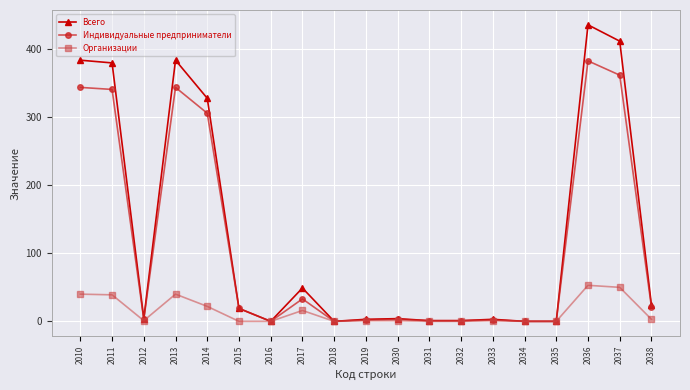

Which series has the largest total across all categories?

Всего